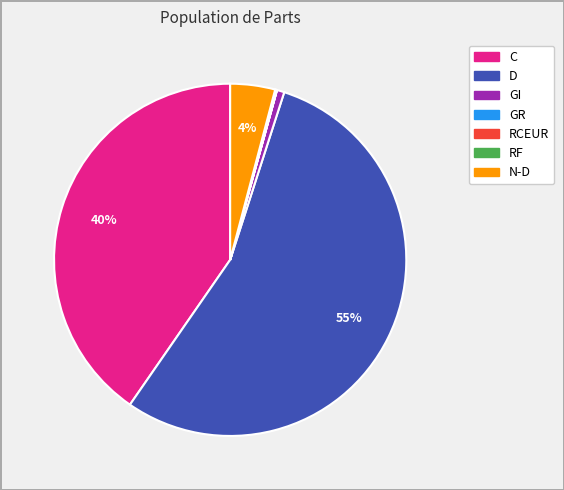

Which slice is the largest?

D